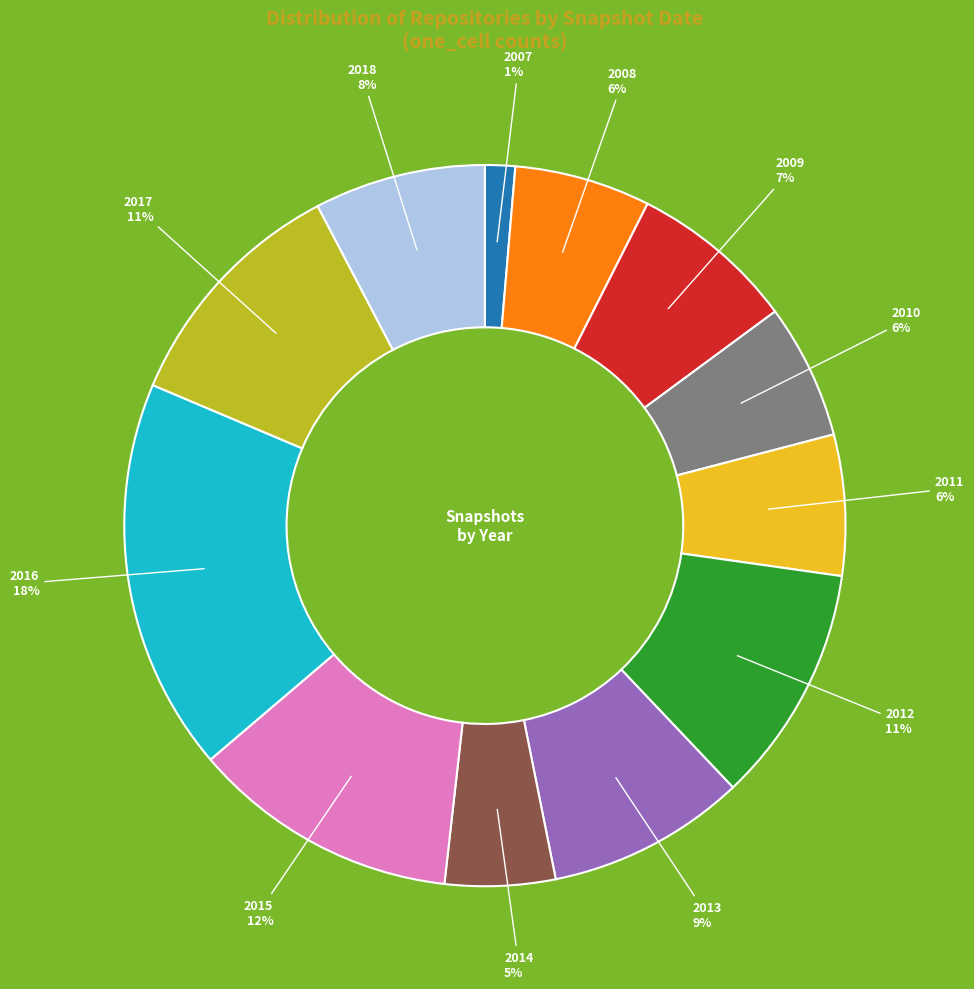

To the nearest percent, what is the average slice percentage?

8%